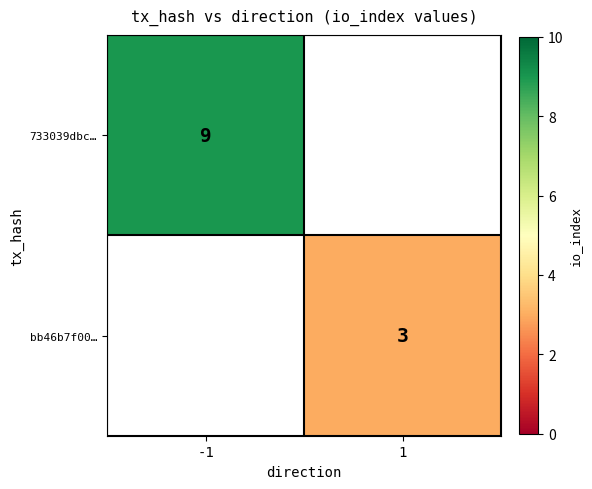

How many distinct data groups are displayed?

2